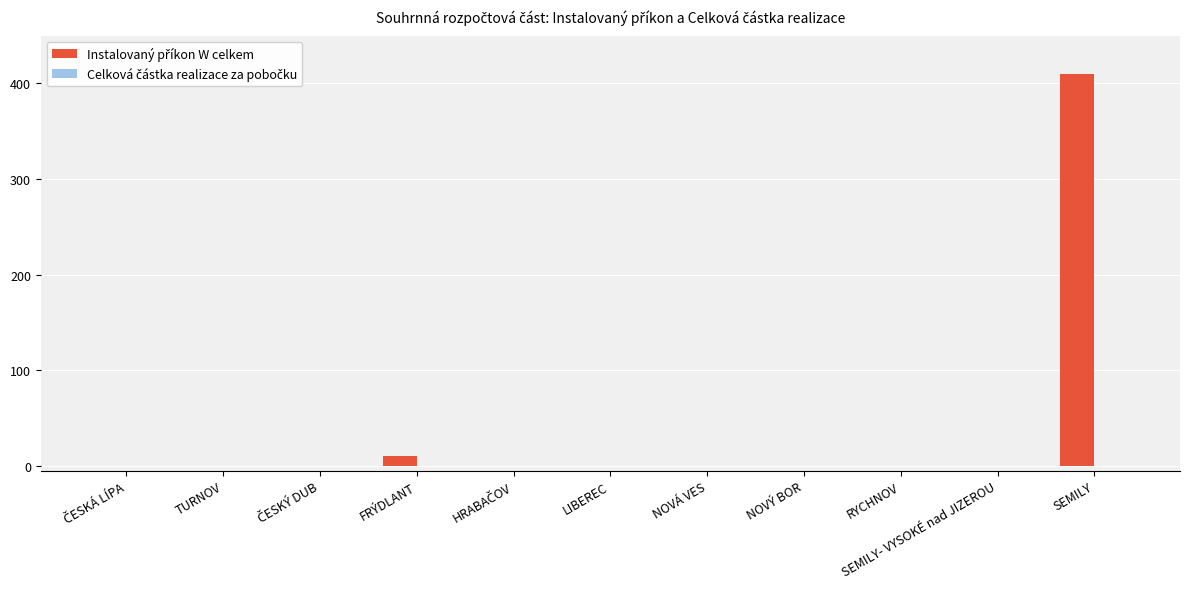

The value at LIBEREC is -129. True or false?

False